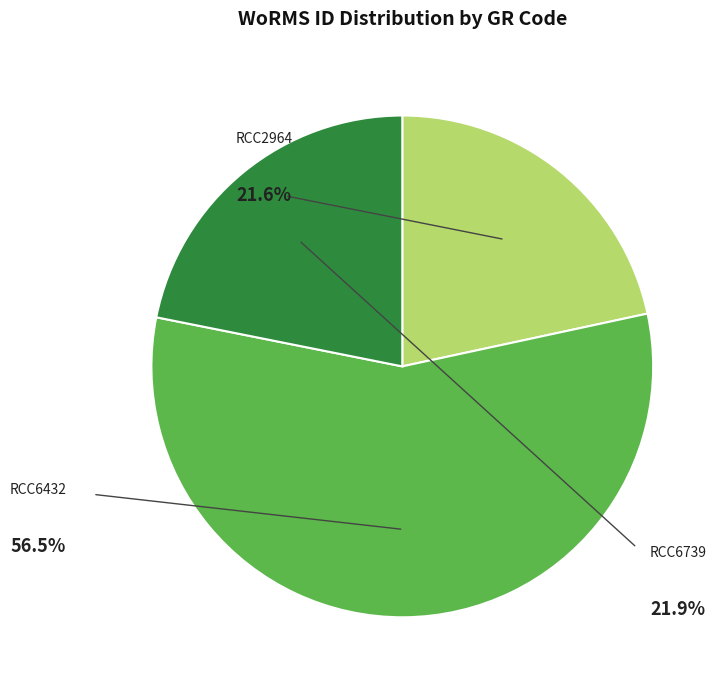

To the nearest percent, what portion does RCC6432 represent?

57%